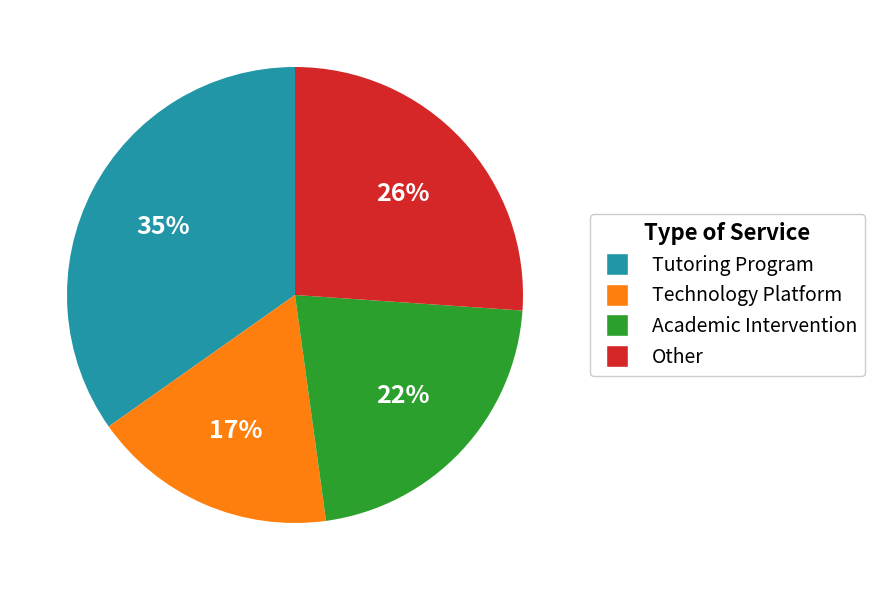

Between Tutoring Program and Technology Platform, which is larger?

Tutoring Program